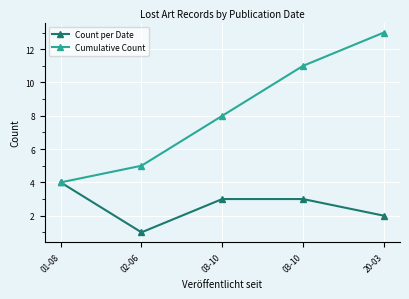

How many lines are shown in the chart?

2